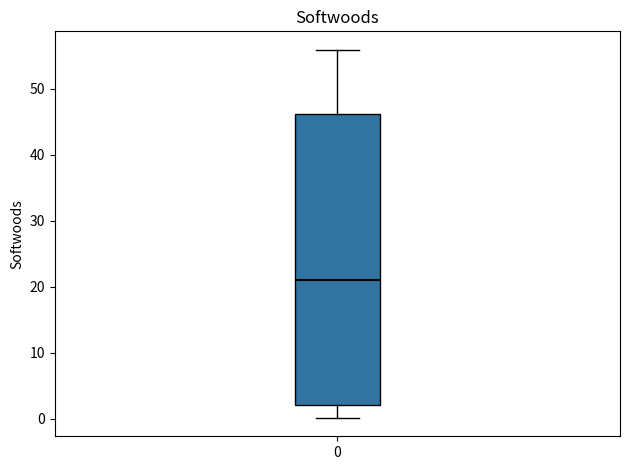

Read this box plot against the y-axis: the position of the median line, the range covered by the box, and the ends of both whiskers. The values are not printed on the chart, so give them approximately, as read against the axis.

median 21, box 2 to 46, whiskers 0 to 56